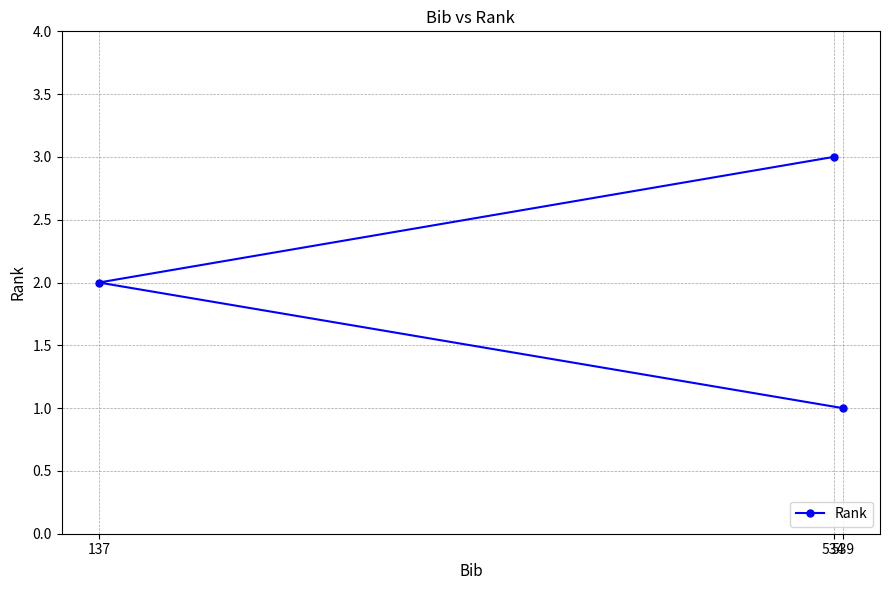

What is the sum of the values at 539 and 137?

3